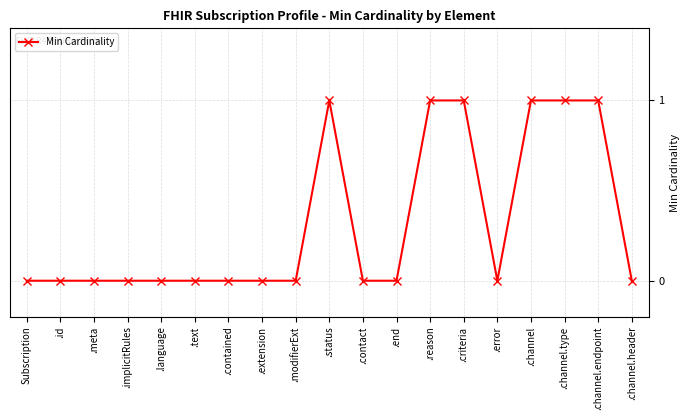

Reading left to right, what are all the values shown in this chart?

0	0	0	0	0	0	0	0	0	1	0	0	1	1	0	1	1	1	0